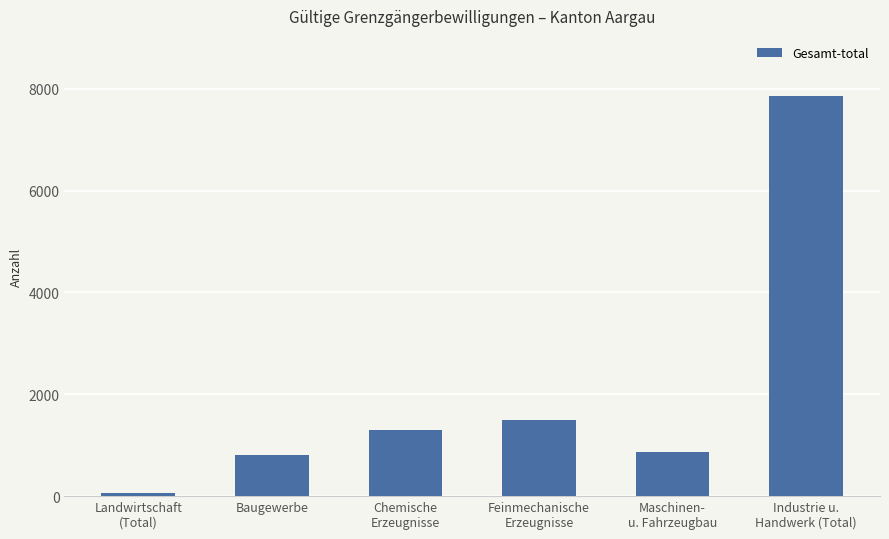

Which has a higher value, Chemische
Erzeugnisse or Maschinen-
u. Fahrzeugbau?

Chemische
Erzeugnisse